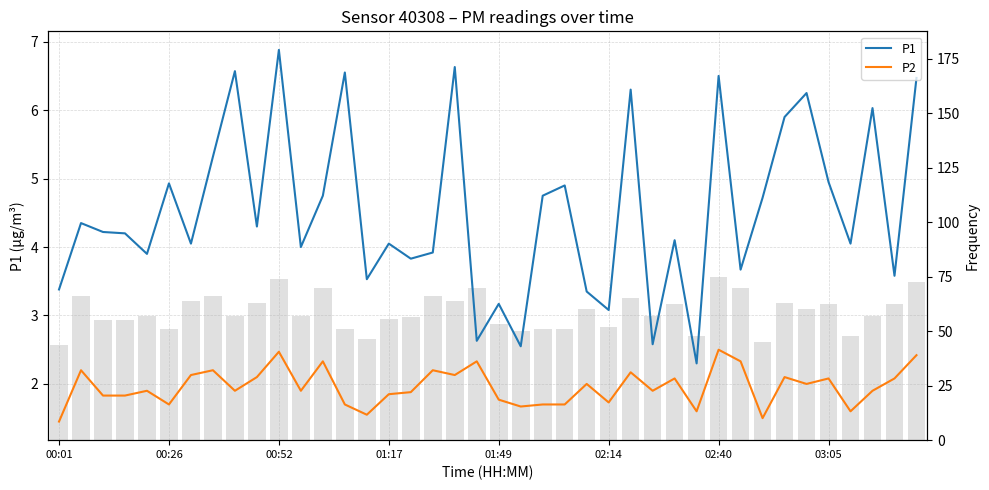

The value of P1 at 18 is 3.7. True or false?

False